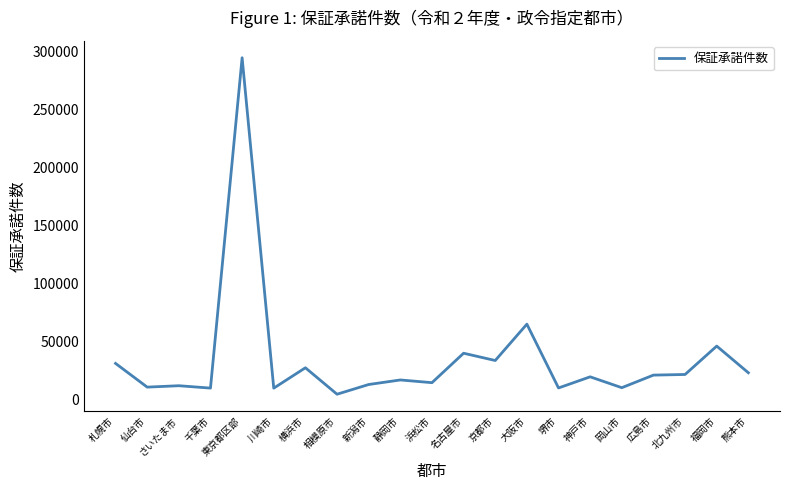

What is the sum of all values?

735801